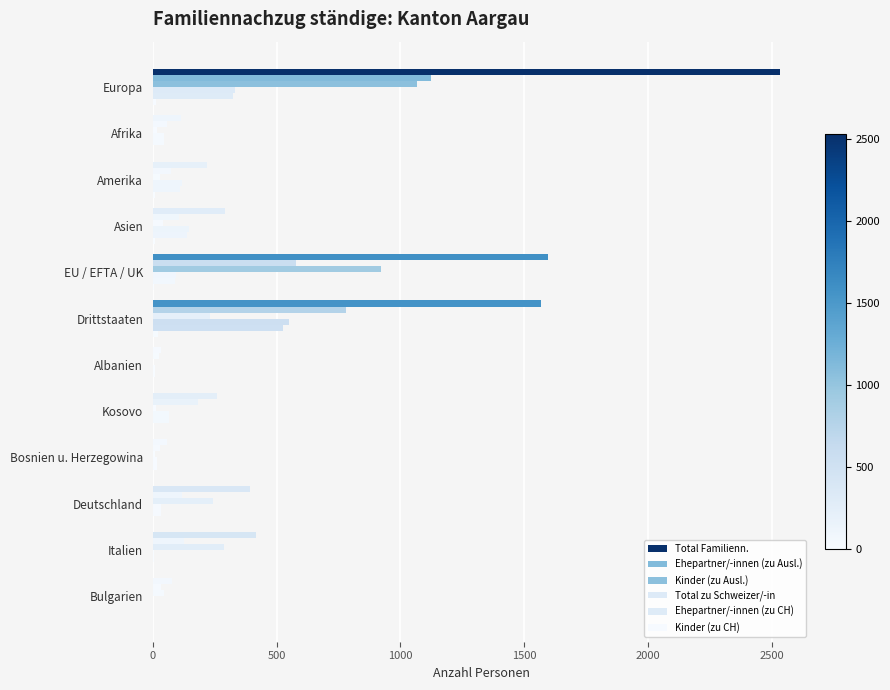

What is the value of the Ehepartner/-innen (zu CH) bar at the 11th from the left?

5